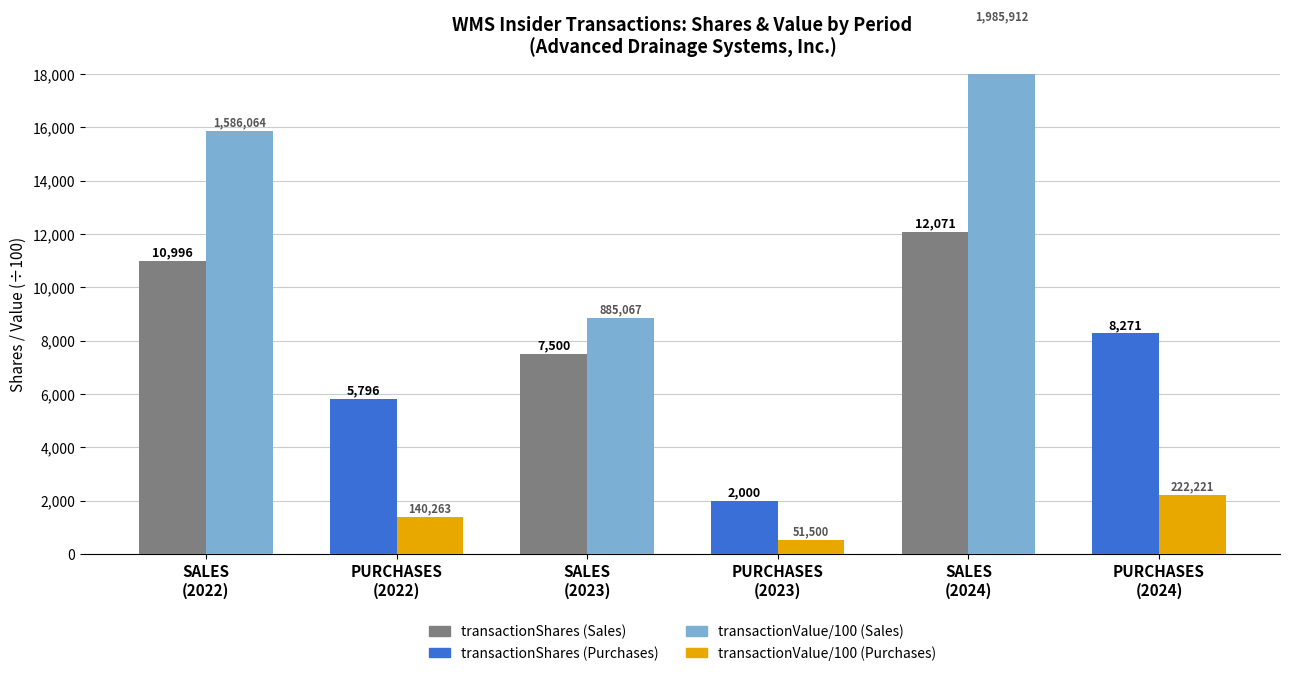

Read the transactionValue (x100) value at PURCHASES
(2022).

1402.6